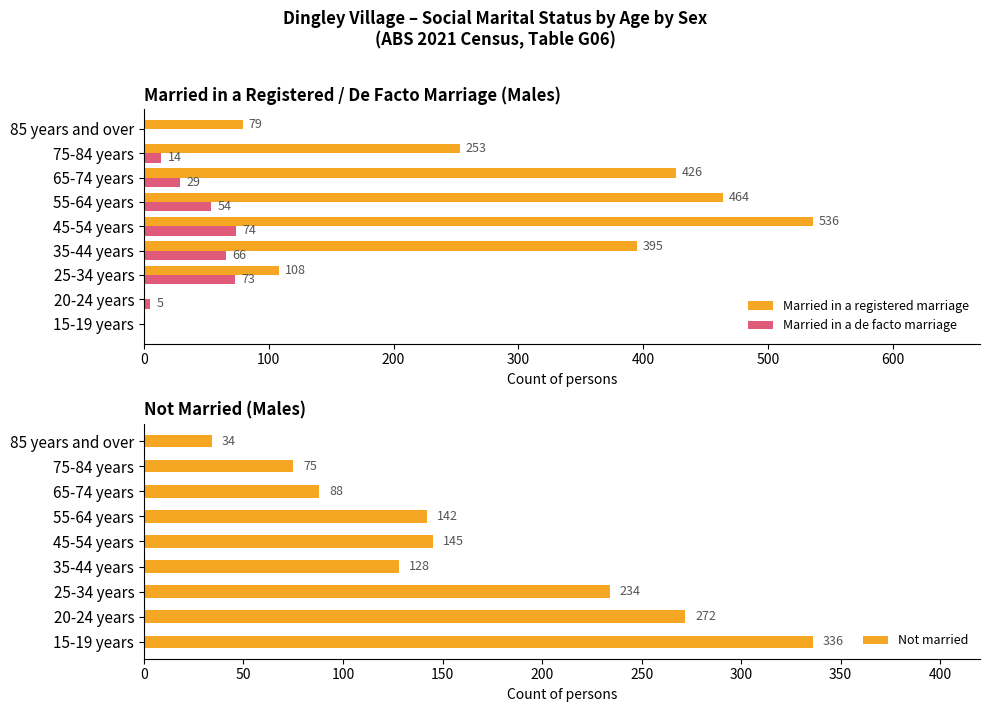

What are all the series names shown in the legend?

Married in a registered marriage, Married in a de facto marriage, Not married